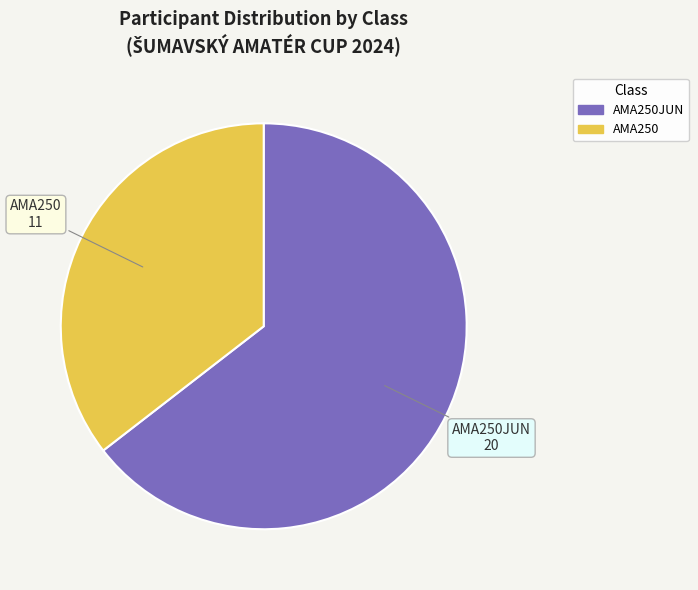

Which slice is the smallest?

AMA250